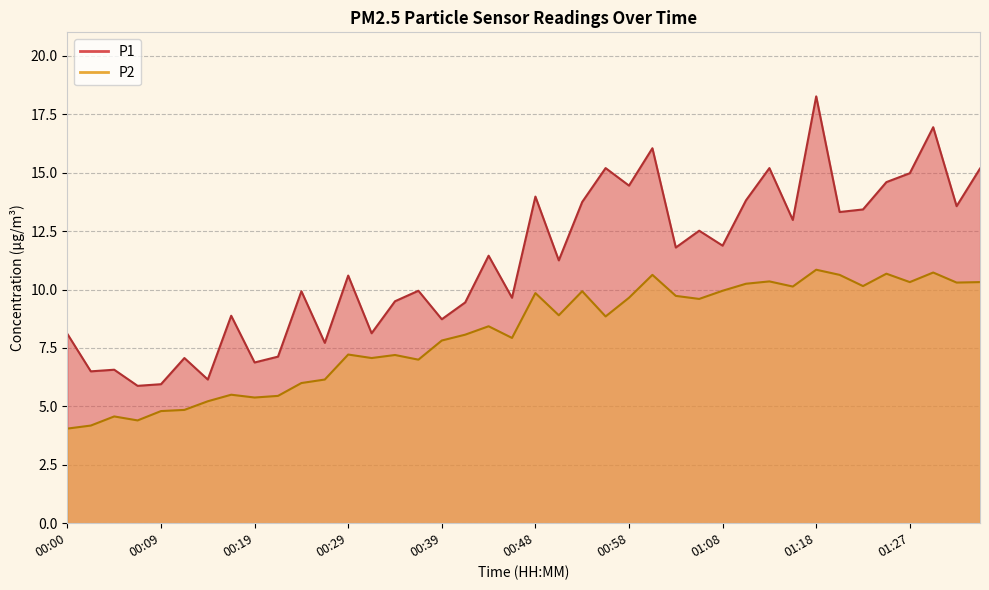

True or false: P2 and P1 cross at least once.

False